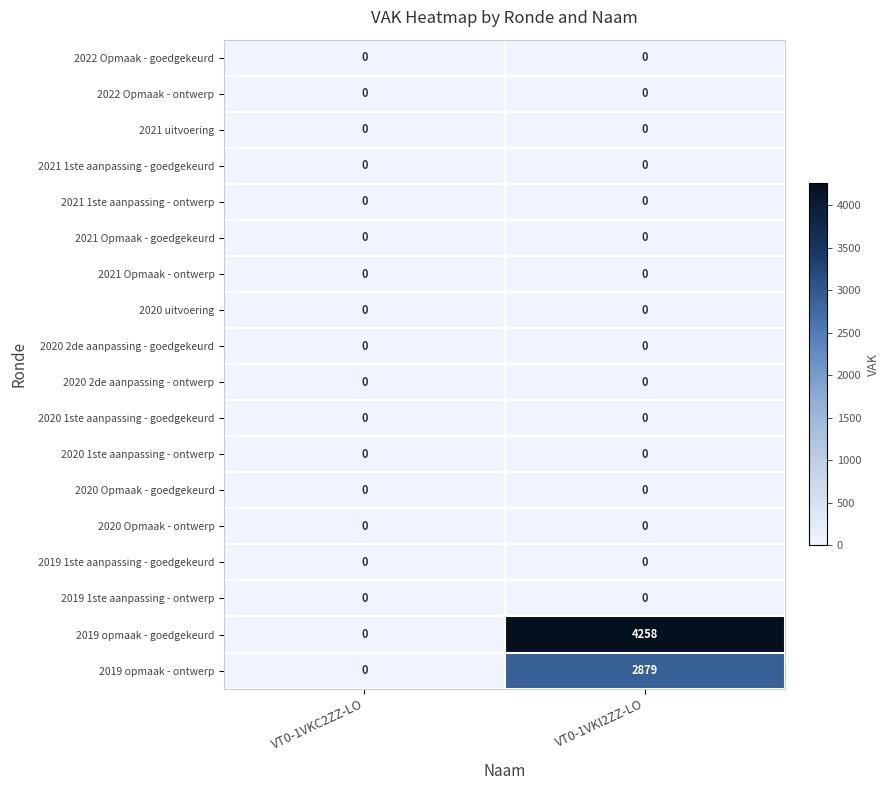

At which category is the sum across all series the highest?

VT0-1VKI2ZZ-LO